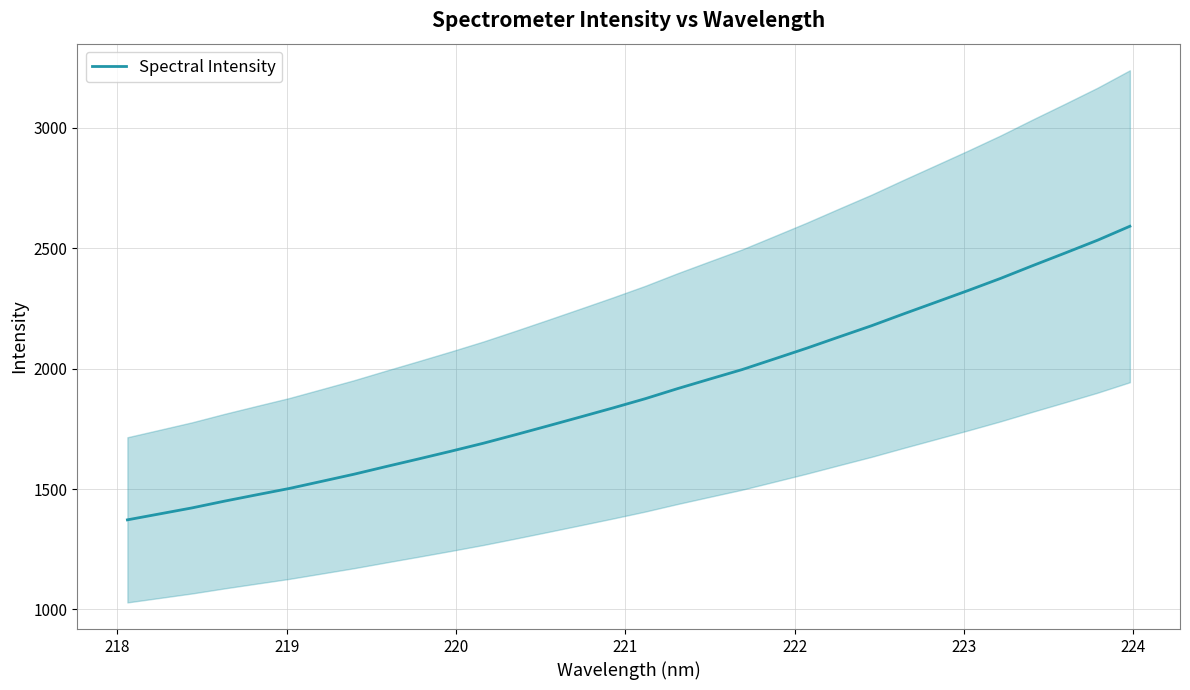

What is the value of the 16th point from the left?

1836.5